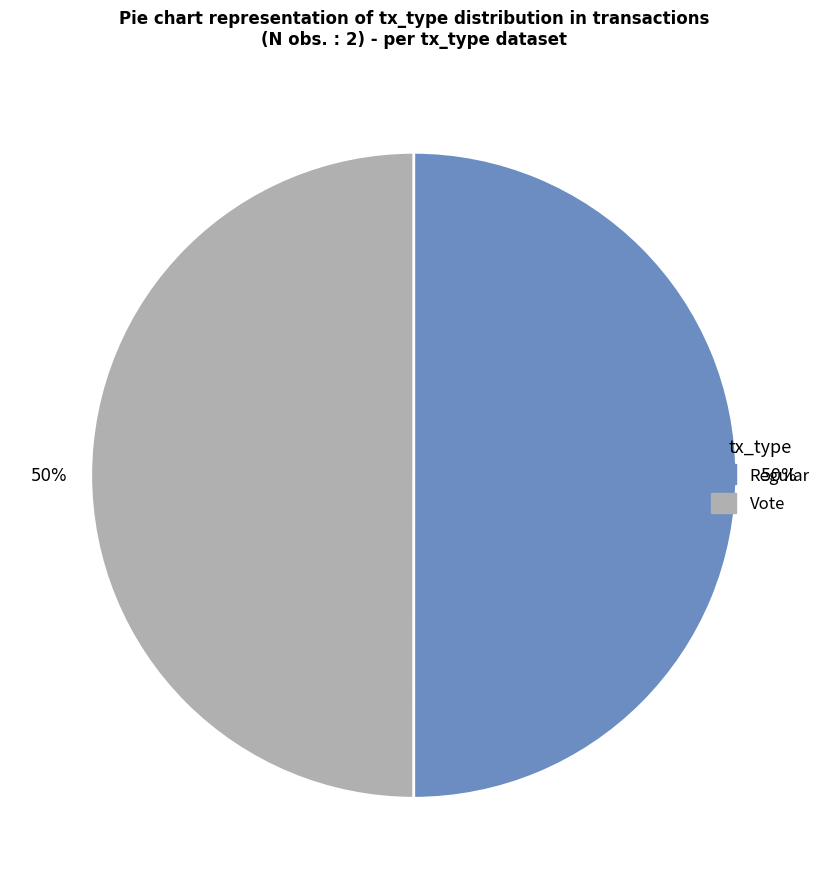

Is it true that Vote is 50% of the pie?

True